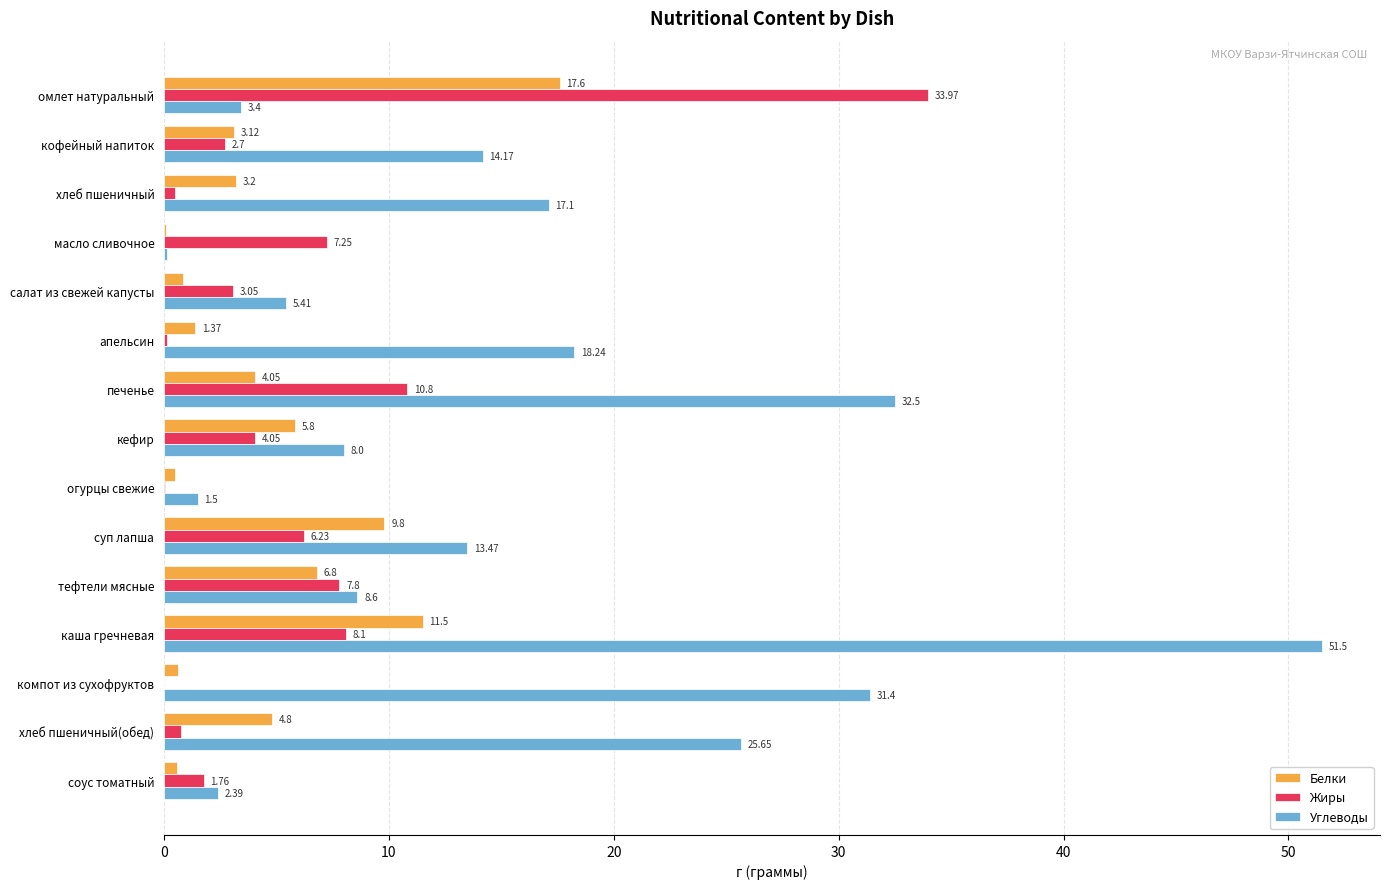

Between суп лапша and компот из сухофруктов, which series saw the biggest shift?

Углеводы